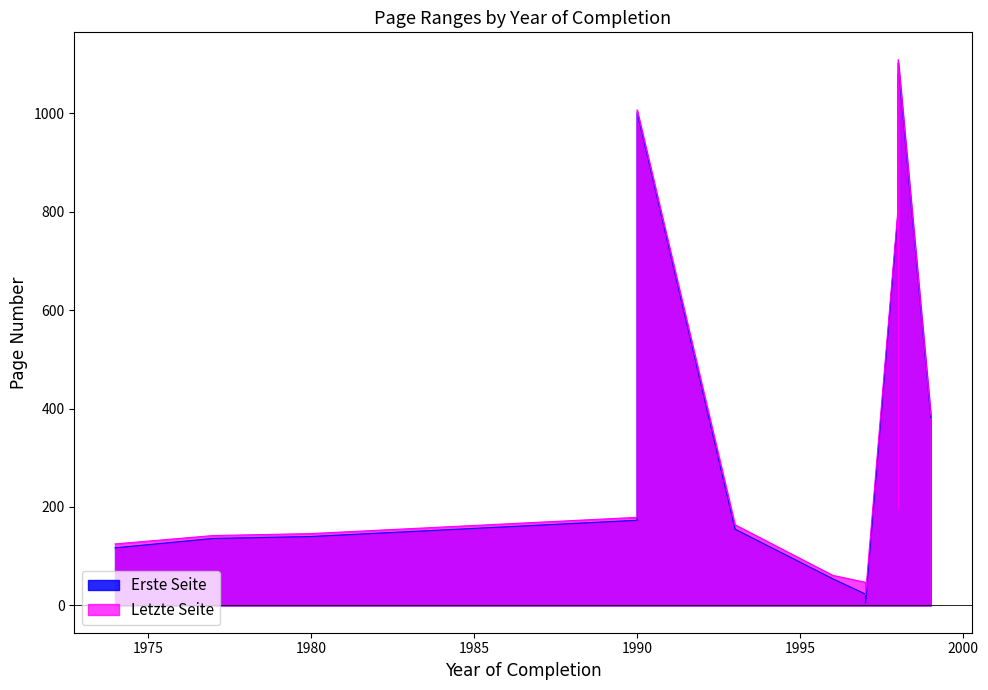

How many lines are shown in the chart?

2